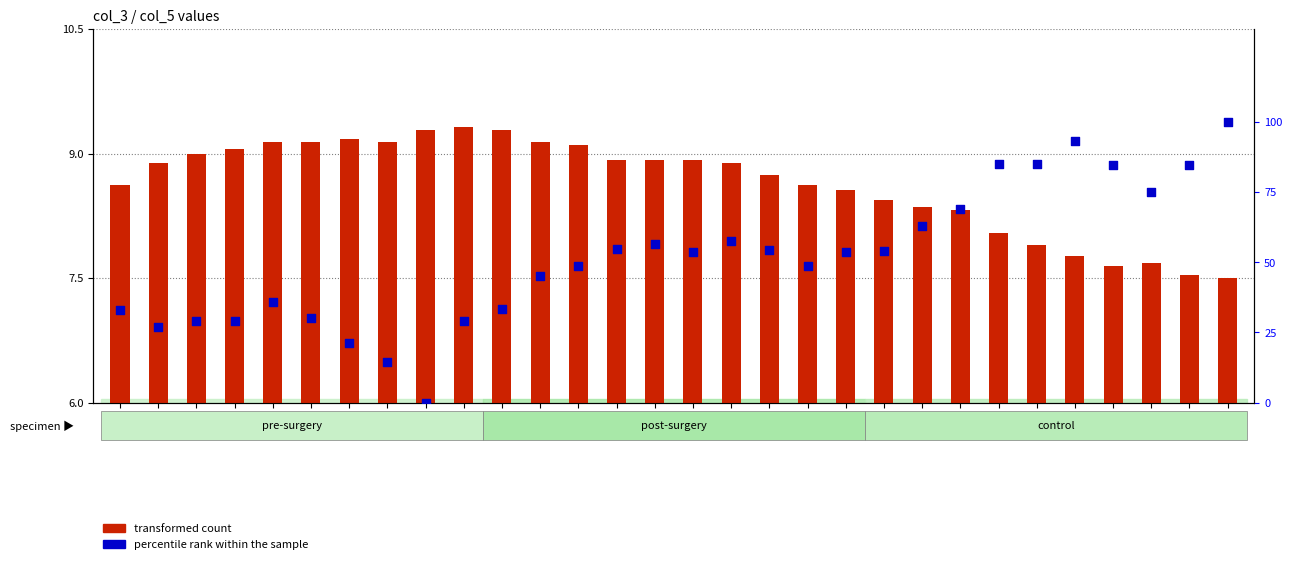

Which series reaches the minimum Y coordinate?

percentile rank within the sample